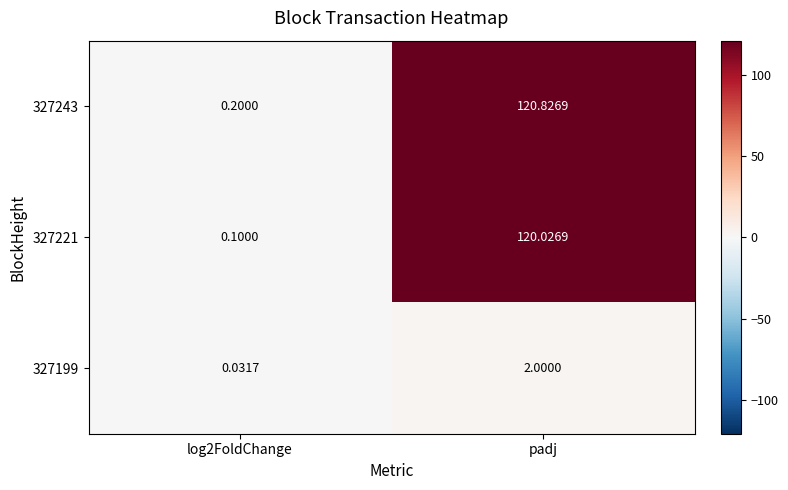

What is the total value across all series at log2FoldChange?

0.3